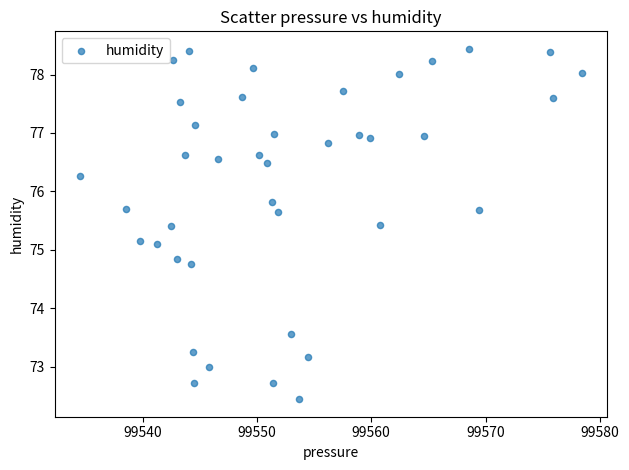

What is the range of Y values (max minus min)?

6.0